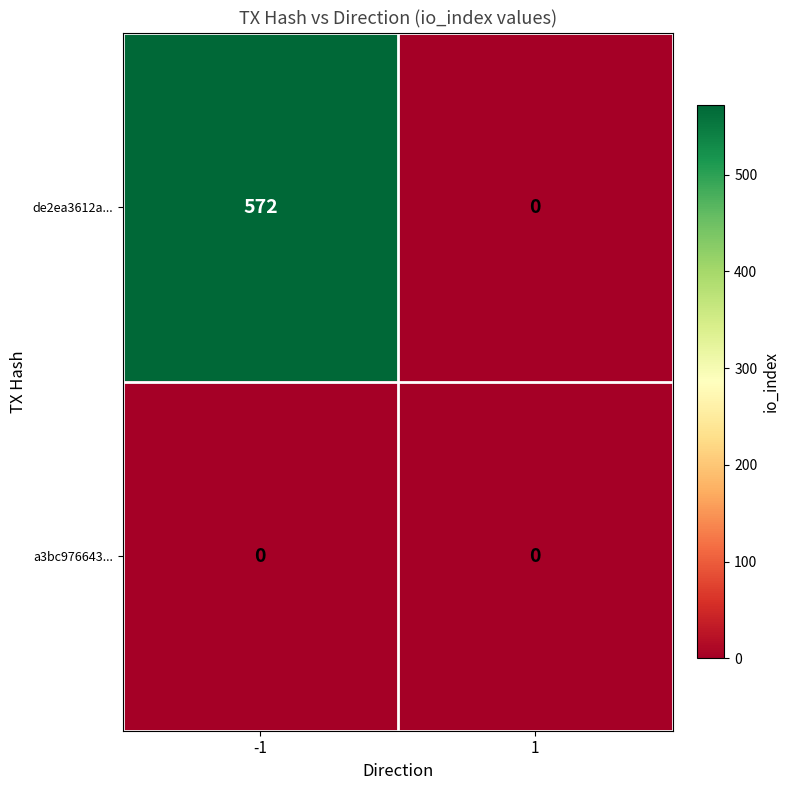

The value of de2ea3612a... at 1 is 0. True or false?

True